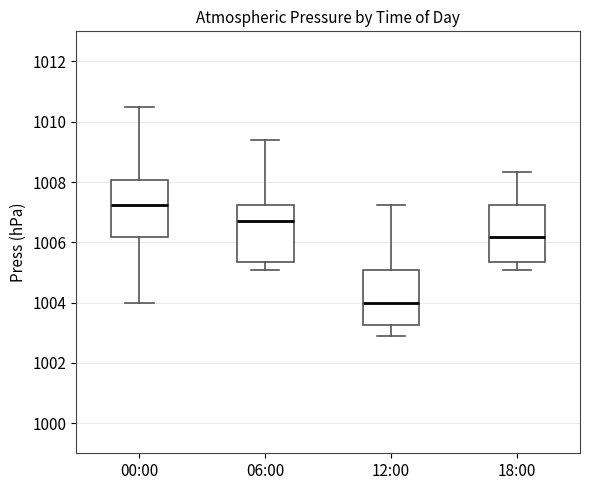

Where does the lower whisker of the box for 18:00 end on the y-axis? The values are not printed on the chart, so give them approximately, as read against the axis.

1005.0